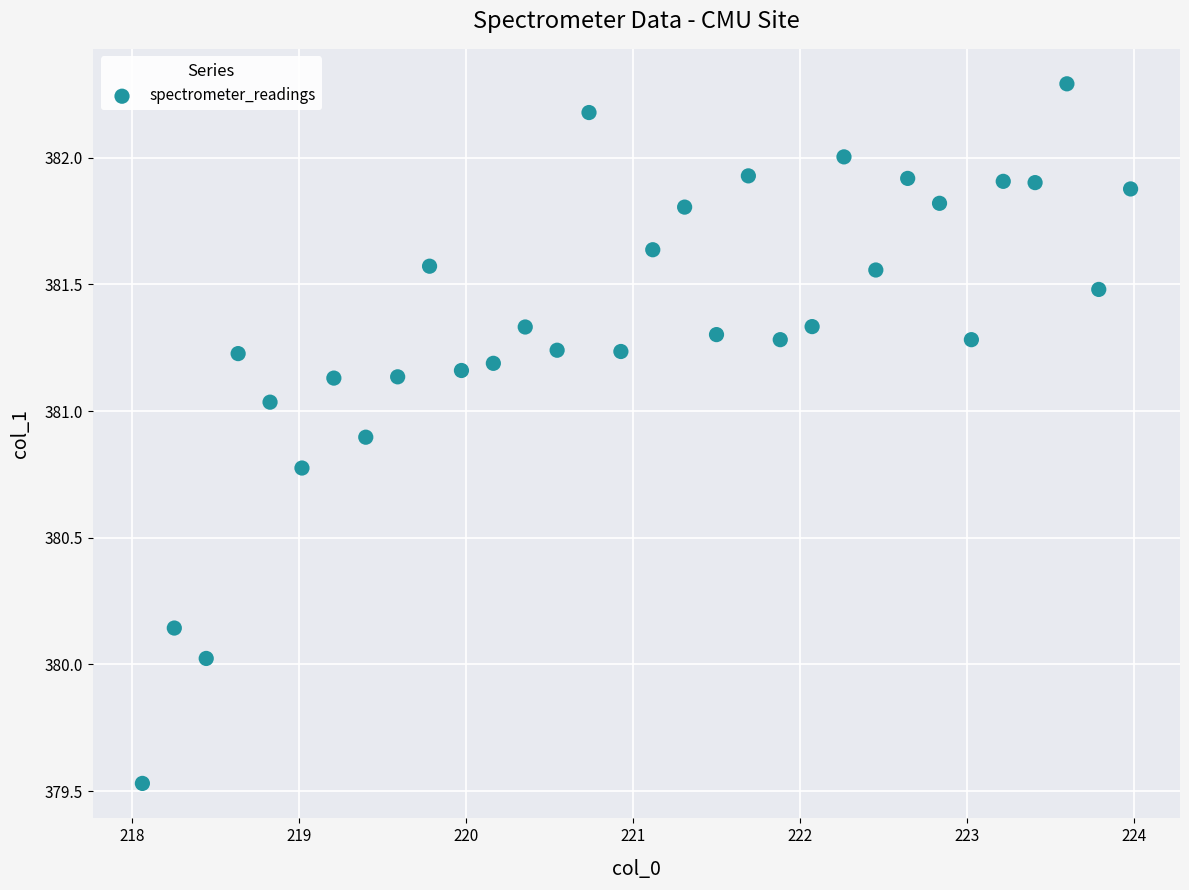

What is the range of Y values (max minus min)?

2.8